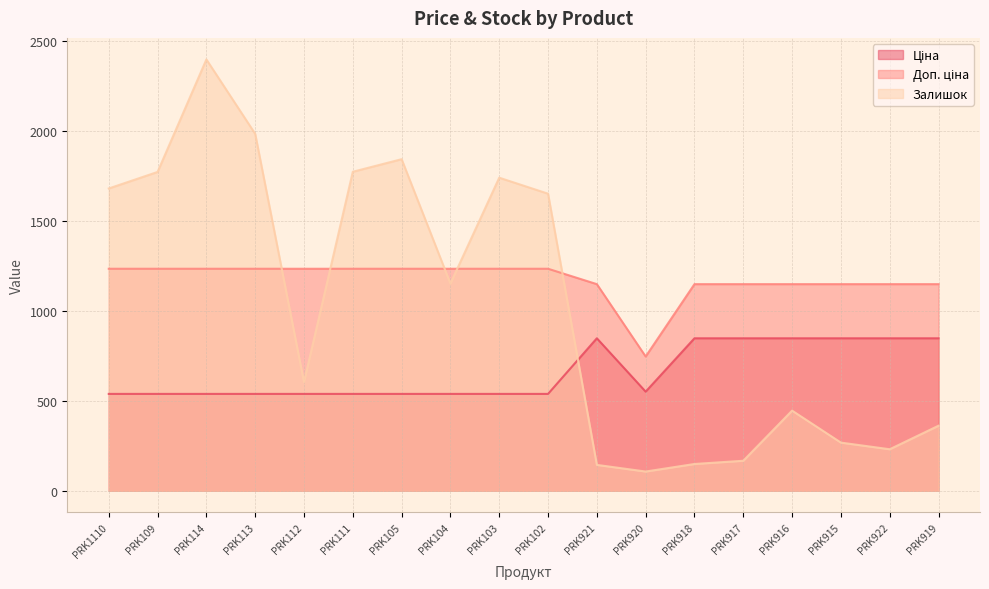

What is the label of the 16th point from the right?

PRK114